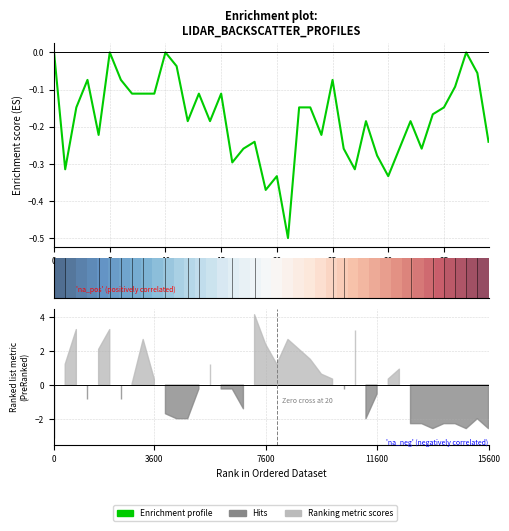

What is the value of the Enrichment profile point at the 40th from the left?

-0.2